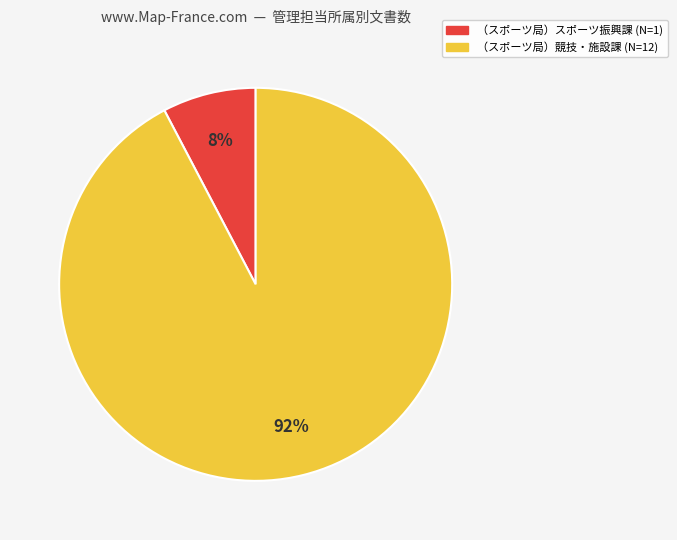

Is it true that （スポーツ局）スポーツ振興課 is 1% of the pie?

False